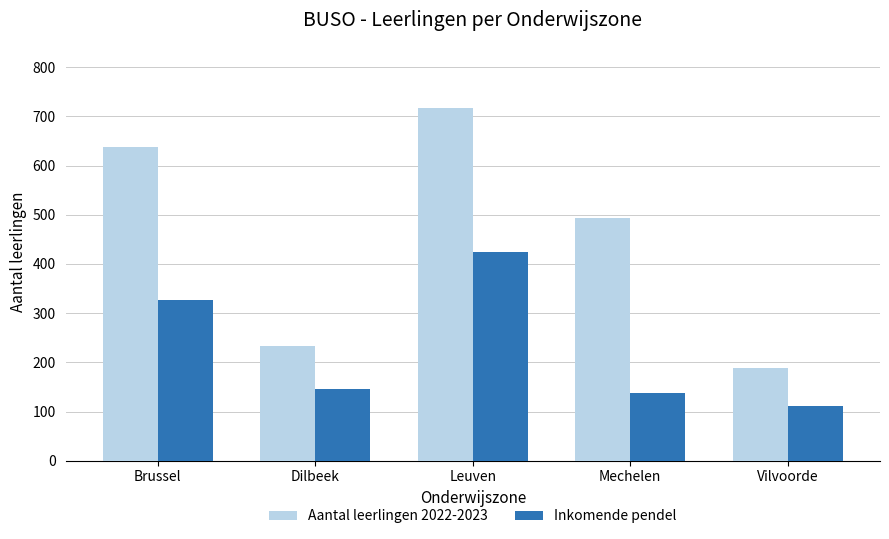

What is the maximum value shown in the chart?

717